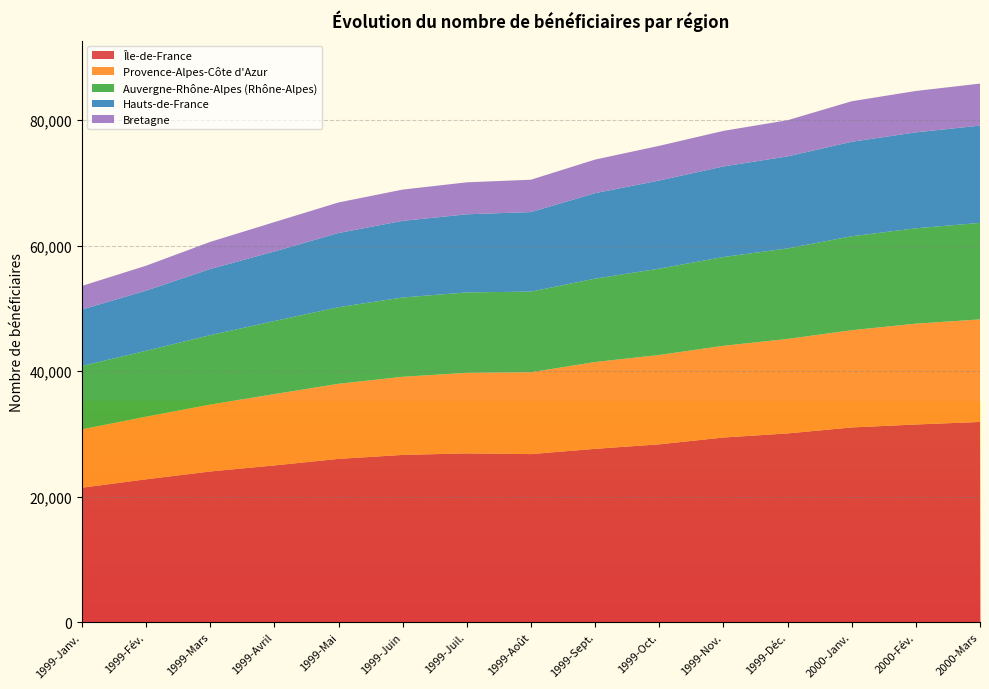

Reading left to right, list all the values displayed in this chart.

Île-de-France: 1999-Janv.=21423	1999-Fév.=22765	1999-Mars=24012	1999-Avril=24976	1999-Mai=26021	1999-Juin=26653	1999-Juil.=26900	1999-Août=26784	1999-Sept.=27621	1999-Oct.=28343	1999-Nov.=29425	1999-Déc.=30080	2000-Janv.=31031	2000-Fév.=31503	2000-Mars=31908
Provence-Alpes-Côte d'Azur: 1999-Janv.=9305	1999-Fév.=9979	1999-Mars=10663	1999-Avril=11366	1999-Mai=11968	1999-Juin=12453	1999-Juil.=12834	1999-Août=13046	1999-Sept.=13835	1999-Oct.=14237	1999-Nov.=14617	1999-Déc.=15057	2000-Janv.=15498	2000-Fév.=16072	2000-Mars=16340
Auvergne-Rhône-Alpes (Rhône-Alpes): 1999-Janv.=10105	1999-Fév.=10501	1999-Mars=11067	1999-Avril=11645	1999-Mai=12211	1999-Juin=12637	1999-Juil.=12815	1999-Août=12852	1999-Sept.=13289	1999-Oct.=13757	1999-Nov.=14149	1999-Déc.=14426	2000-Janv.=14971	2000-Fév.=15193	2000-Mars=15380
Hauts-de-France: 1999-Janv.=8991	1999-Fév.=9587	1999-Mars=10536	1999-Avril=11085	1999-Mai=11819	1999-Juin=12209	1999-Juil.=12449	1999-Août=12674	1999-Sept.=13622	1999-Oct.=14048	1999-Nov.=14432	1999-Déc.=14664	2000-Janv.=15059	2000-Fév.=15289	2000-Mars=15508
Bretagne: 1999-Janv.=3762	1999-Fév.=3972	1999-Mars=4322	1999-Avril=4681	1999-Mai=4868	1999-Juin=4985	1999-Juil.=5097	1999-Août=5154	1999-Sept.=5354	1999-Oct.=5528	1999-Nov.=5671	1999-Déc.=5764	2000-Janv.=6457	2000-Fév.=6596	2000-Mars=6692